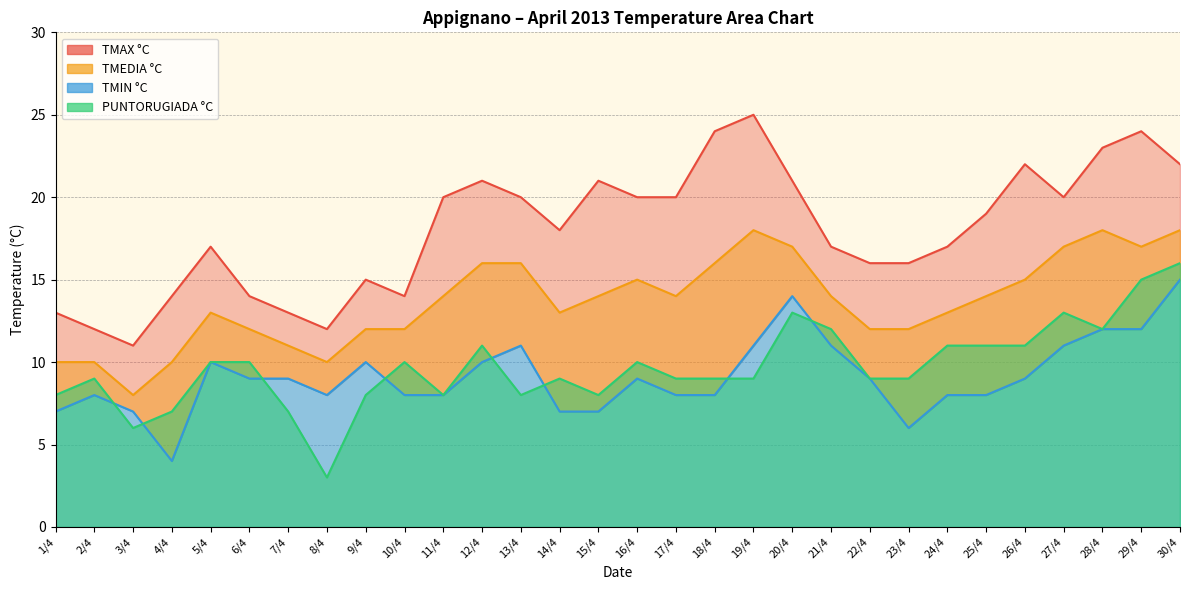

Which category has the highest value across all series?

19/4